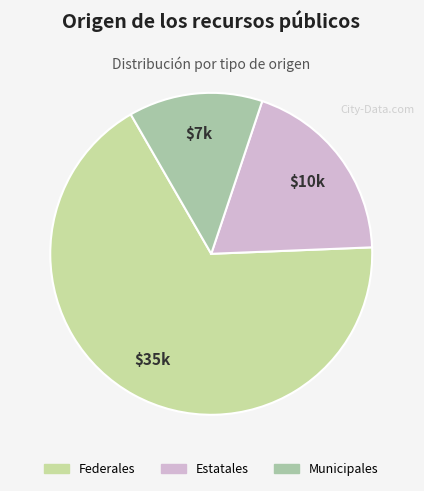

To the nearest percent, what is the difference between the largest and smallest slice percentages?

54%